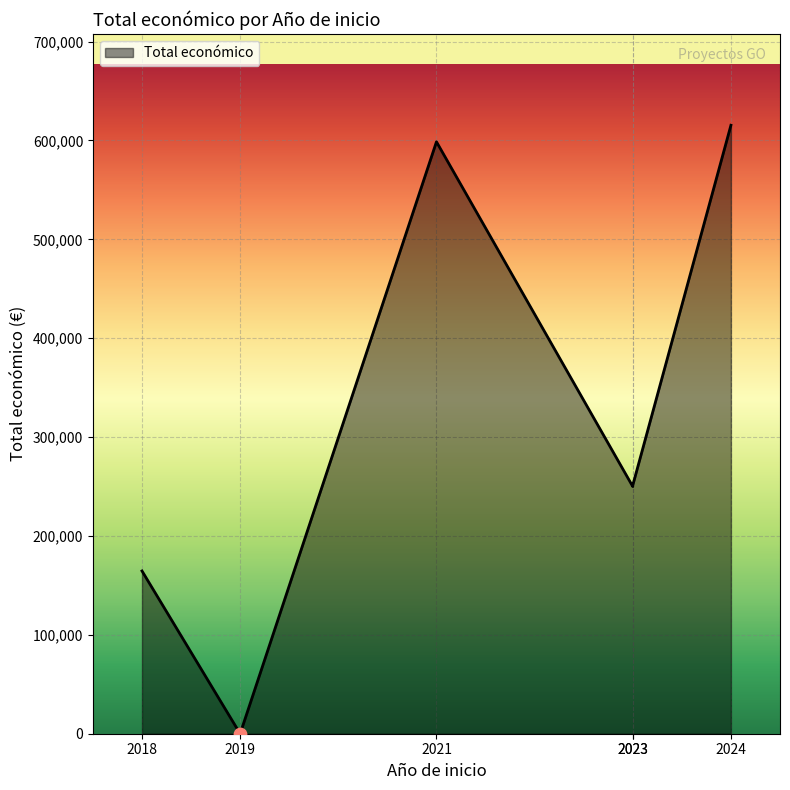

What is the change in value from 2023 to 2021?

+348659